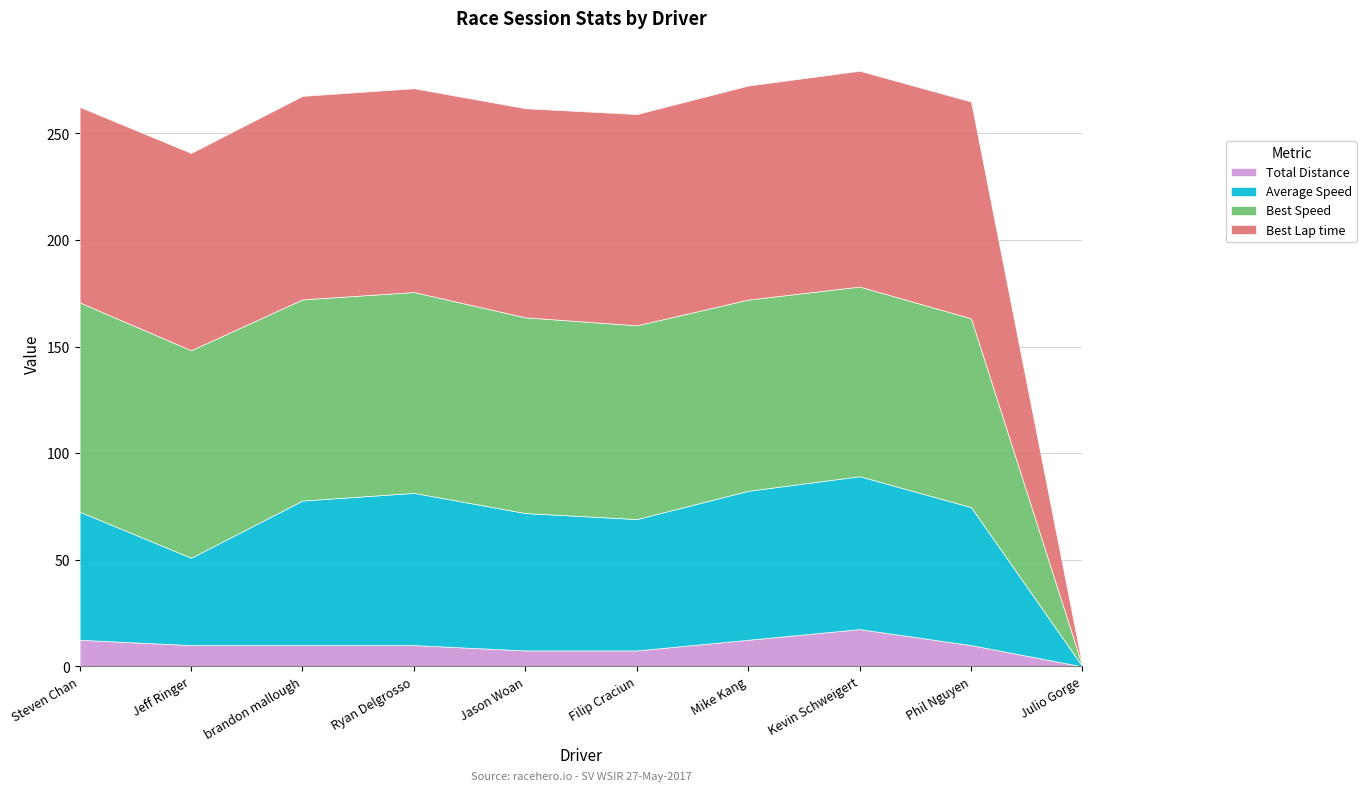

What is the difference between the Total Distance values at Jason Woan and Steven Chan?

5.0